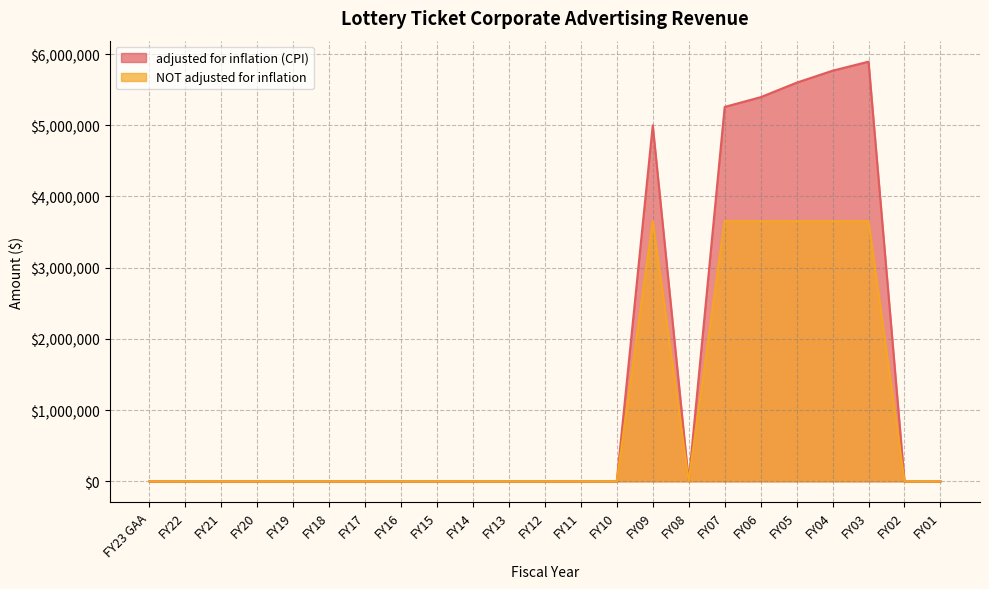

Where is NOT adjusted for inflation nearest to the value 1826509?

FY23 GAA